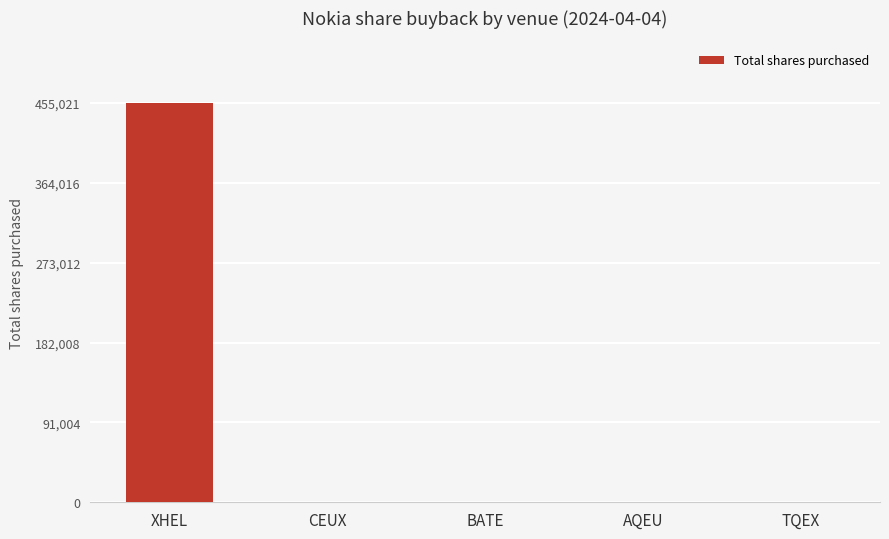

Which has a higher value, XHEL or AQEU?

XHEL